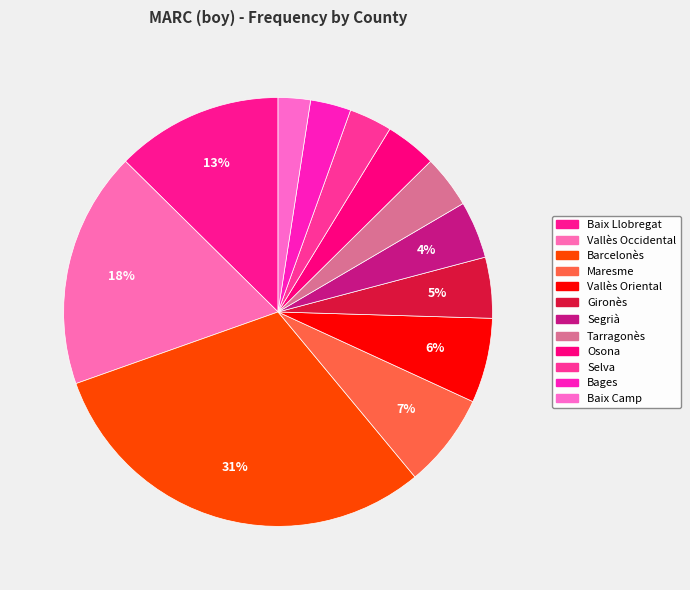

How many segments does this pie chart have?

12